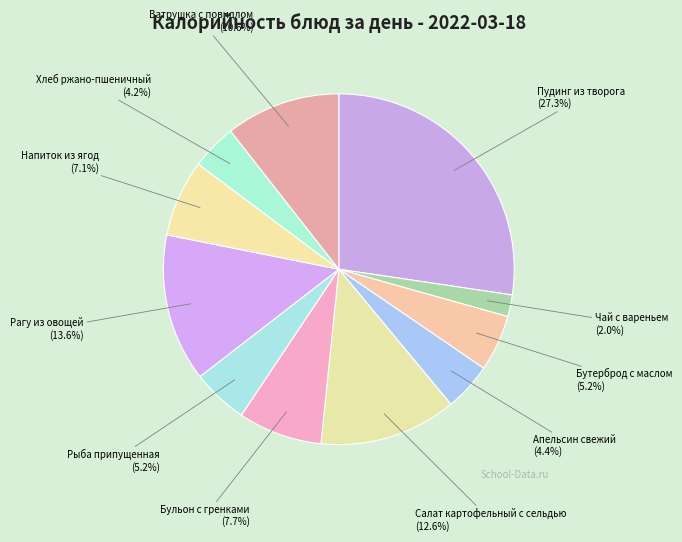

Does any single category account for the majority?

No